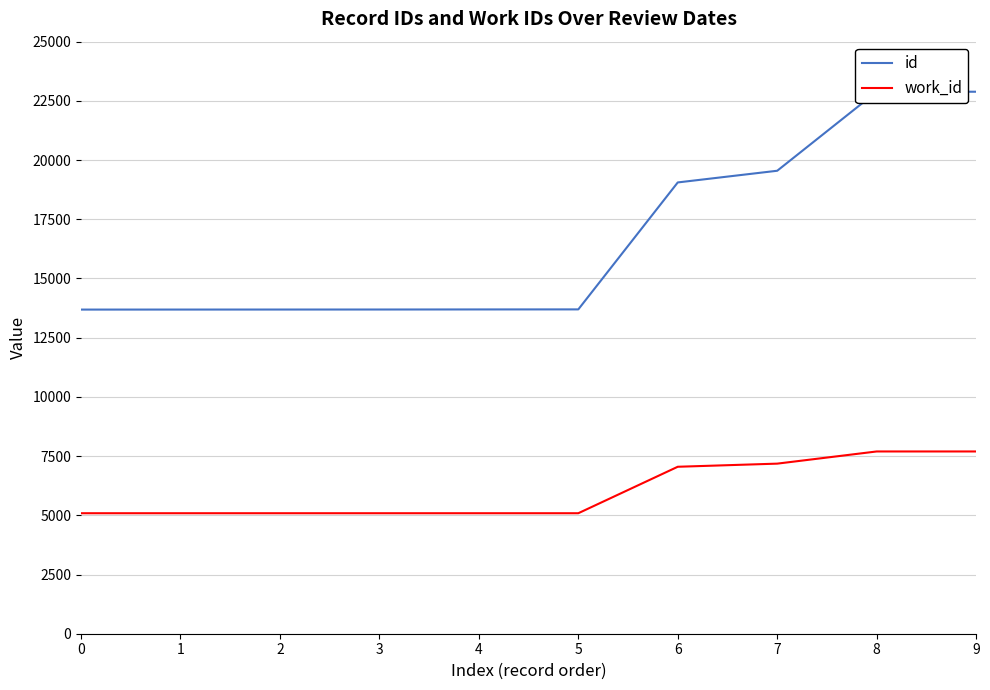

What is the total value across all series at 9?

30582